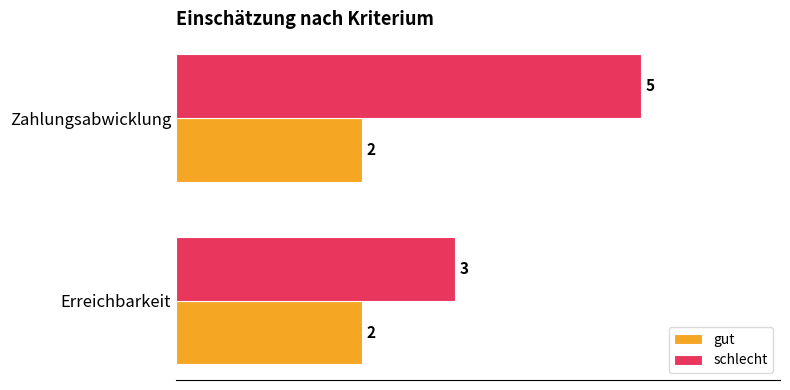

What are all the series names shown in the legend?

gut, schlecht